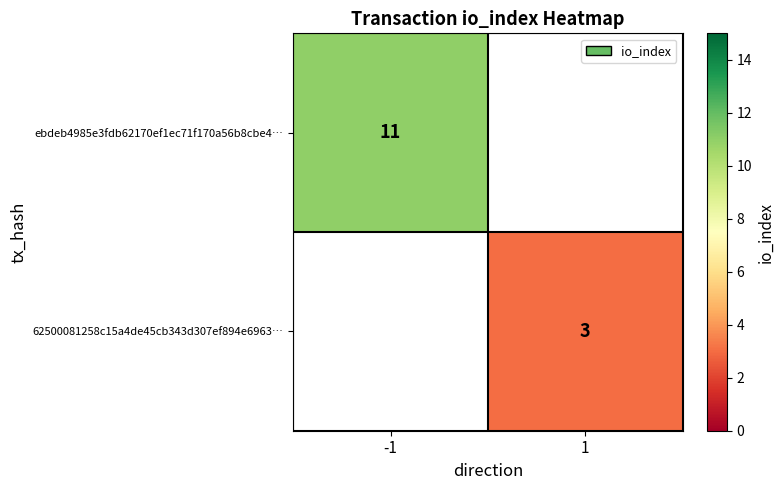

How many series are shown in this chart?

2